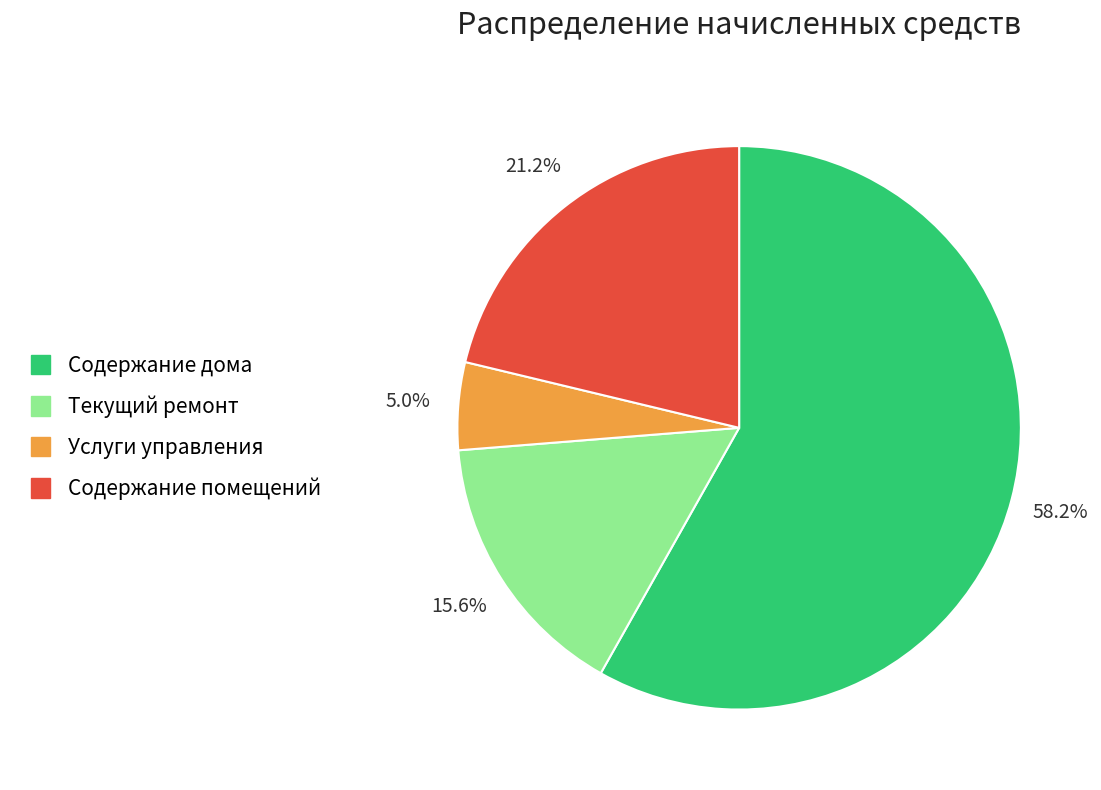

What is the majority slice?

Содержание дома